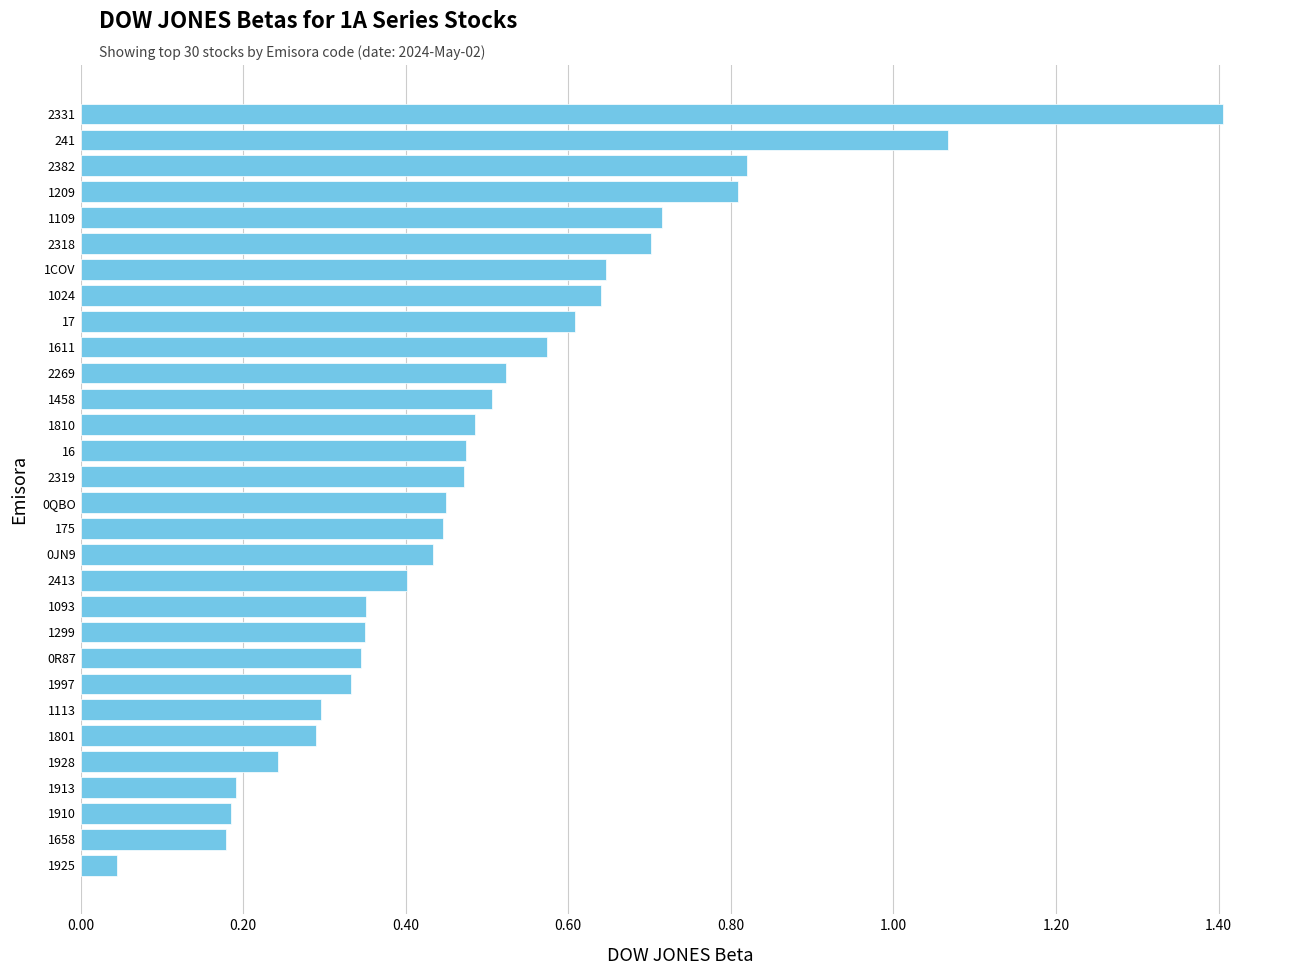

What is the change in value from 1801 to 2413?

+0.1